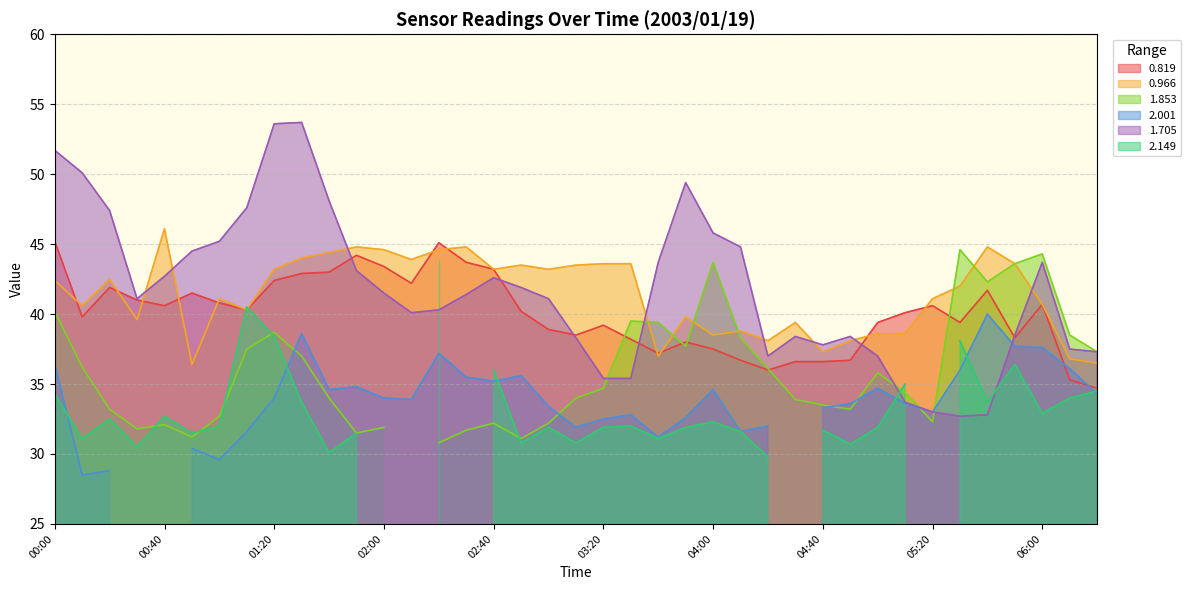

What value does the 0.966 series have at 01:10?

40.3